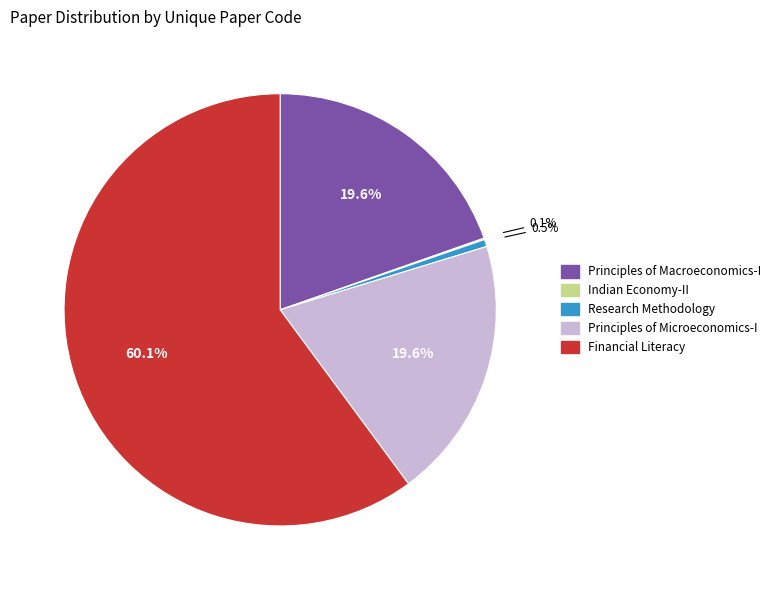

What is the largest slice in the pie chart?

Financial Literacy